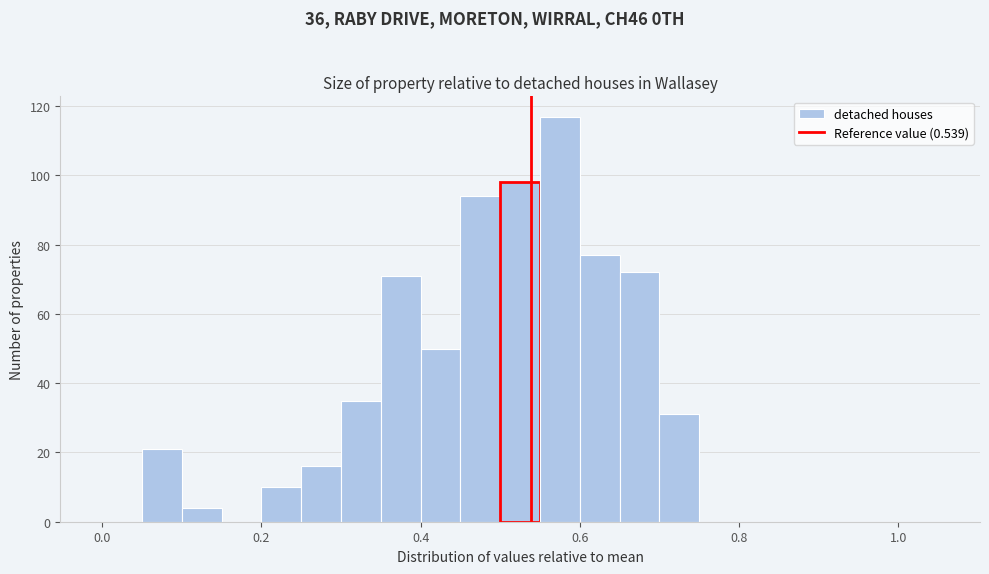

Read against the x-axis, roughly where is the centre of the tallest bar?

0.58